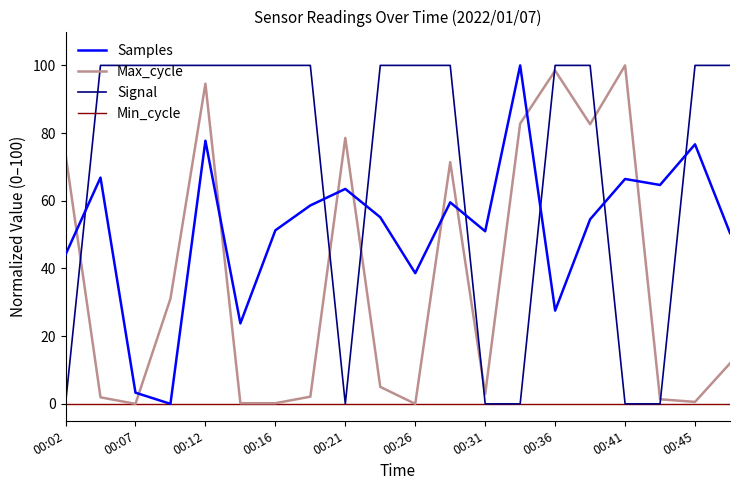

How many intersections are there between Samples and Signal?

7